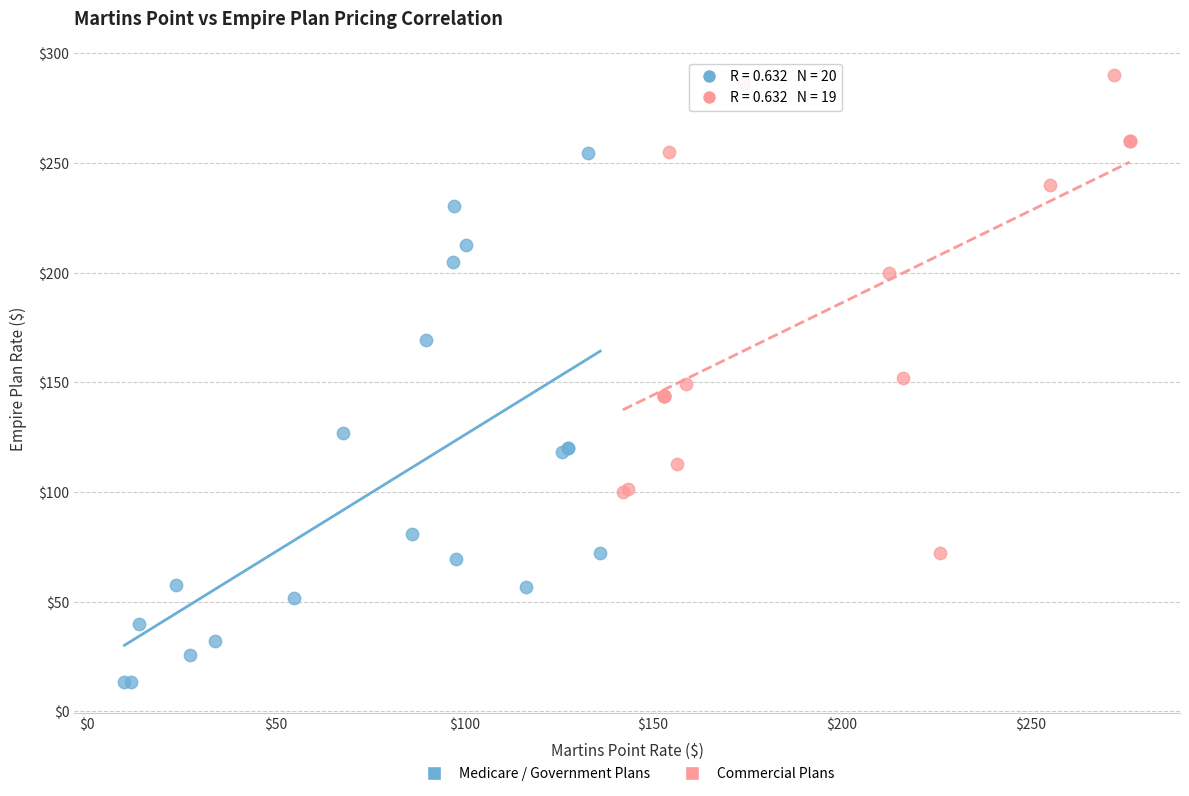

Which series reaches the maximum Y coordinate?

Commercial Plans